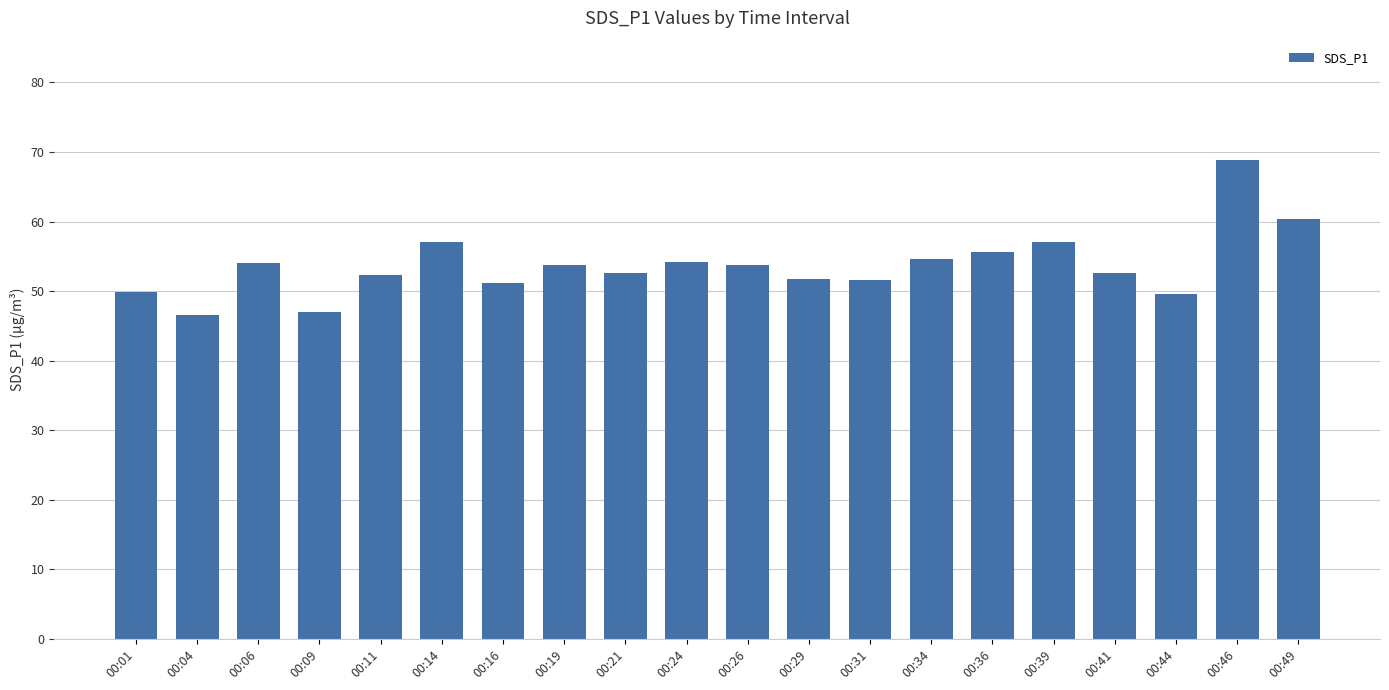

What is the change in value from 00:01 to 00:09?

-2.9